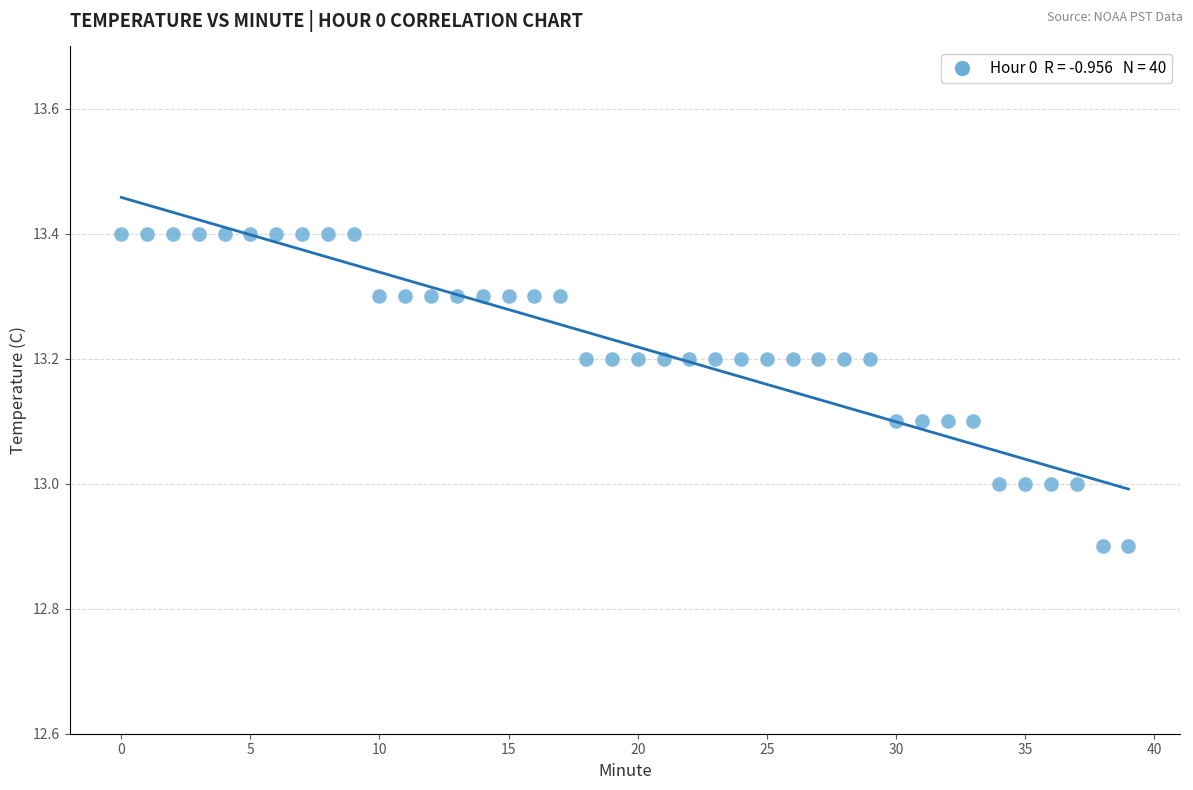

What is the range of Y values (max minus min)?

0.5